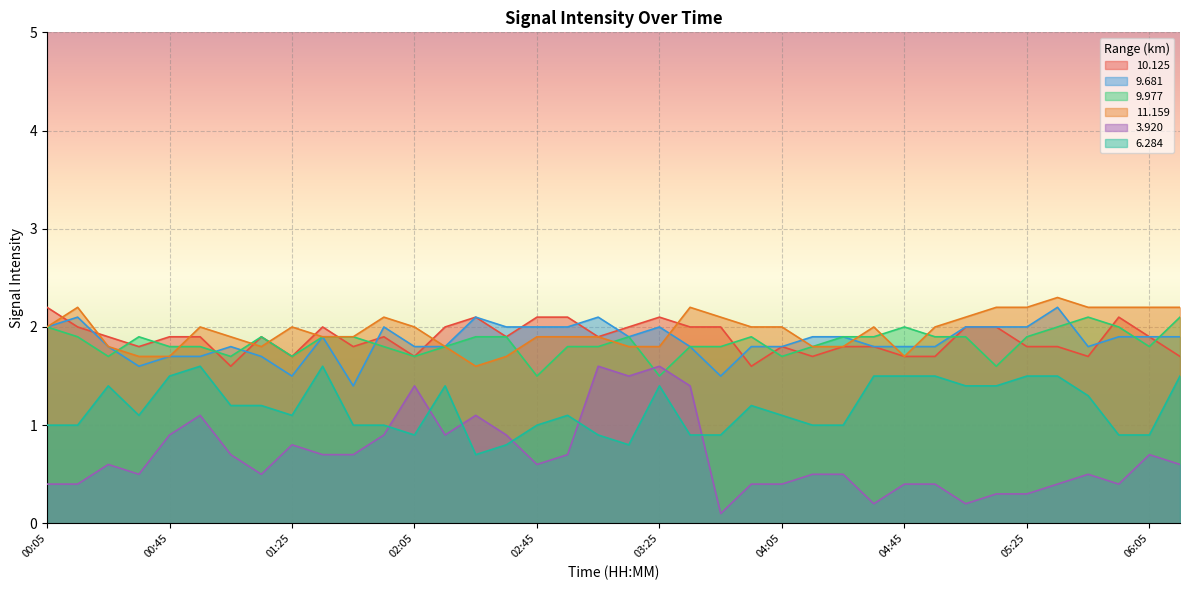

At which label does 11.159 first exceed 2?

00:15